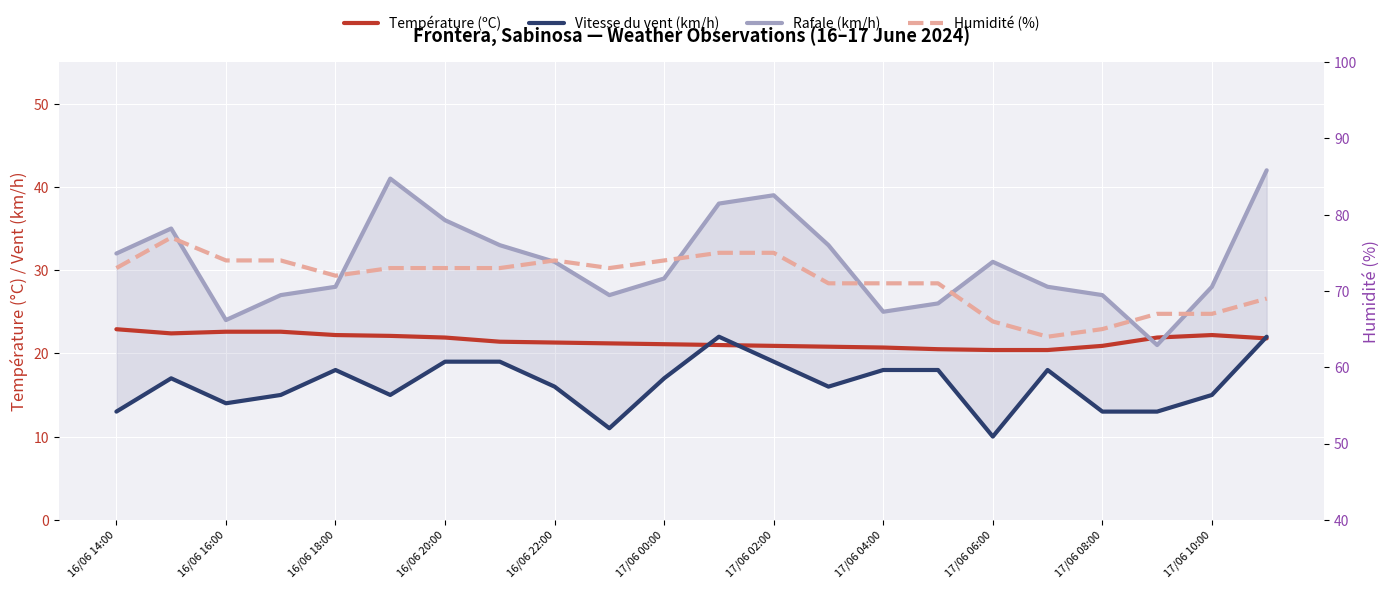

What are all the series names shown in the legend?

Température (ºC), Vitesse du vent (km/h), Rafale (km/h), Humidité (%)